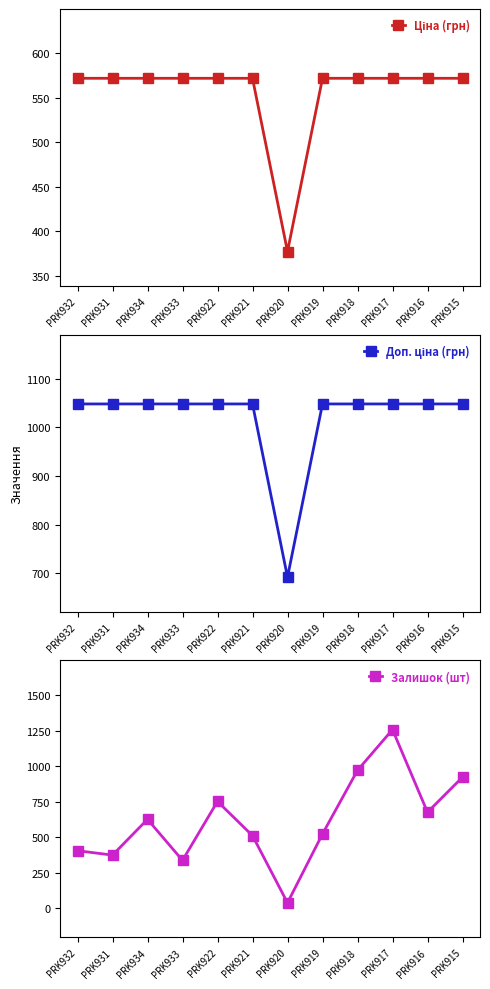

What is the lowest value of the Ціна (грн) series?

377.2